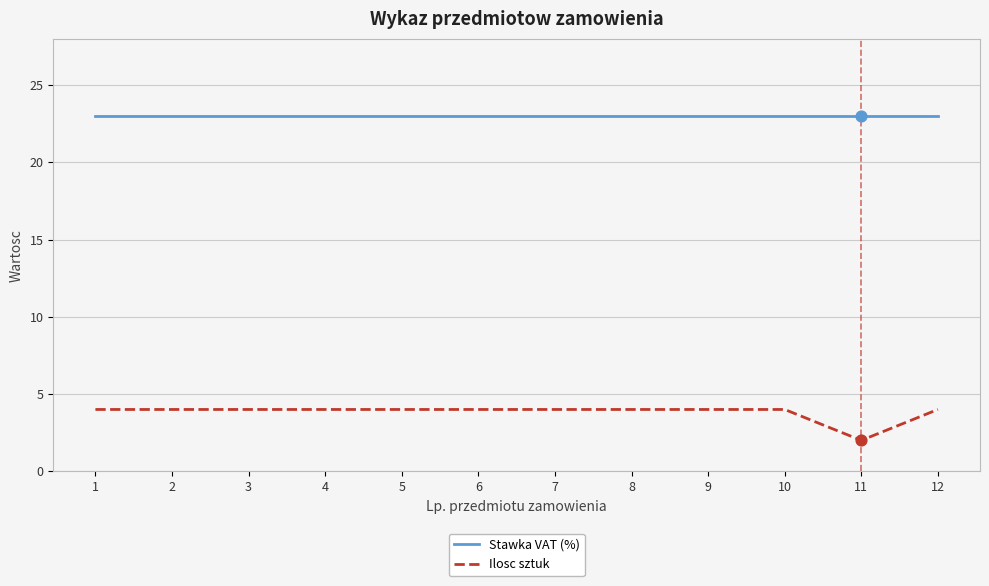

What are all the series names shown in the legend?

Stawka VAT (%), Ilosc sztuk